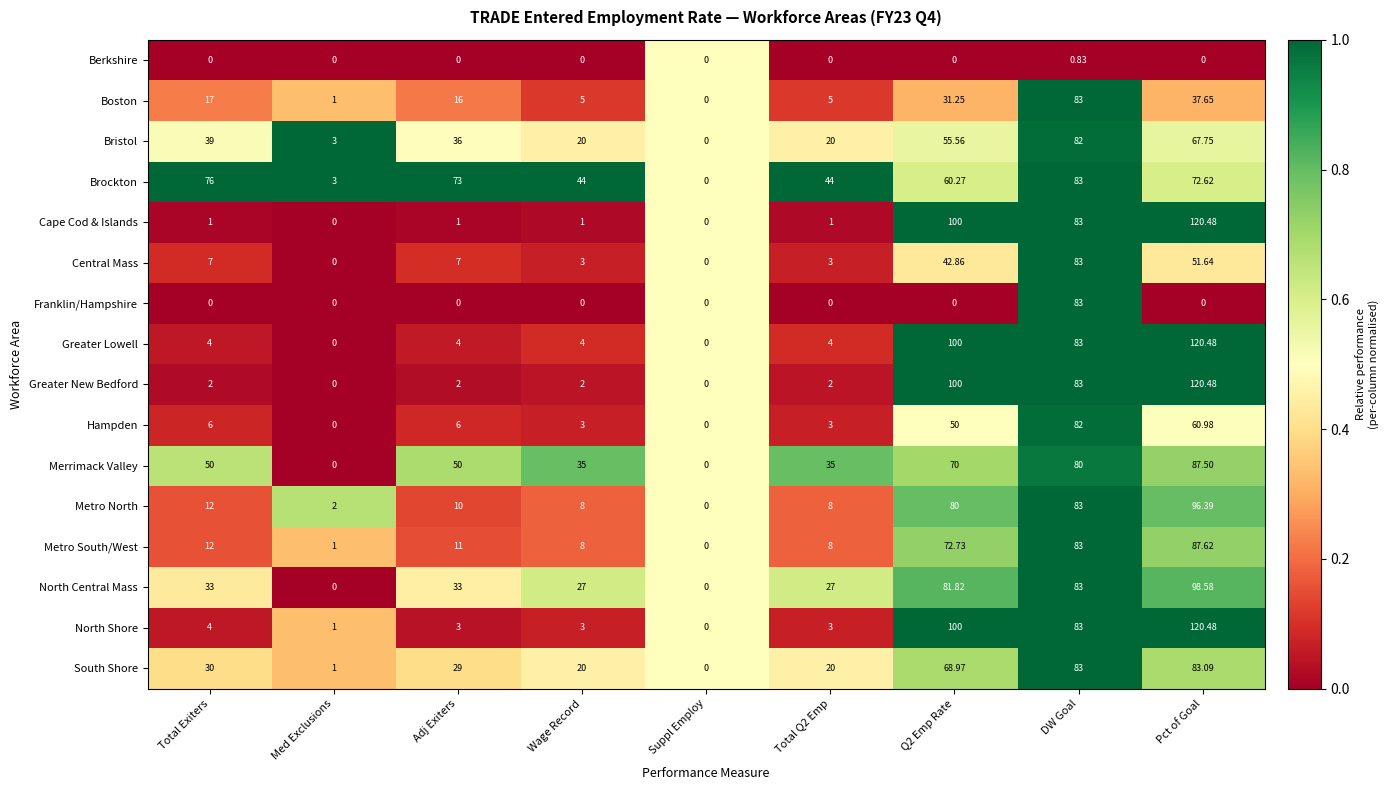

Which category has the highest value across all series?

Pct of Goal